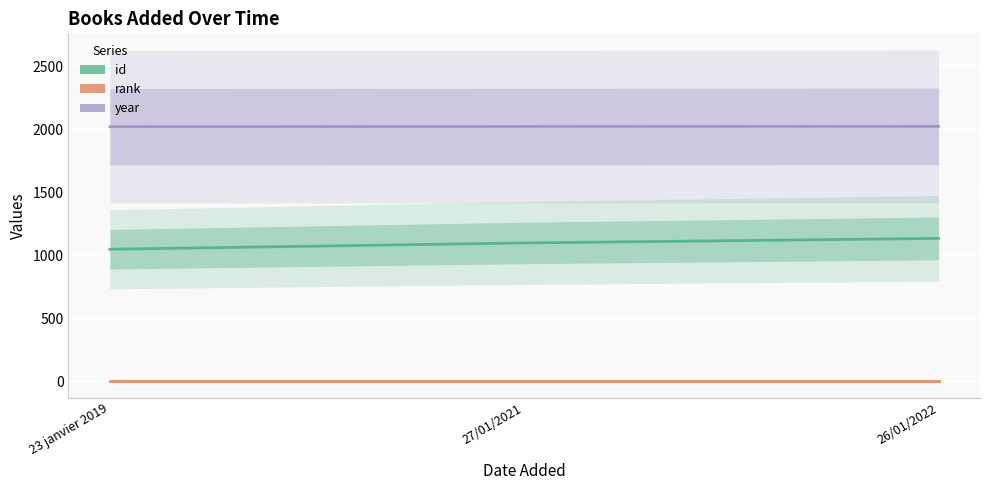

Rank the series by their average value, from lowest to highest.

rank, id, year